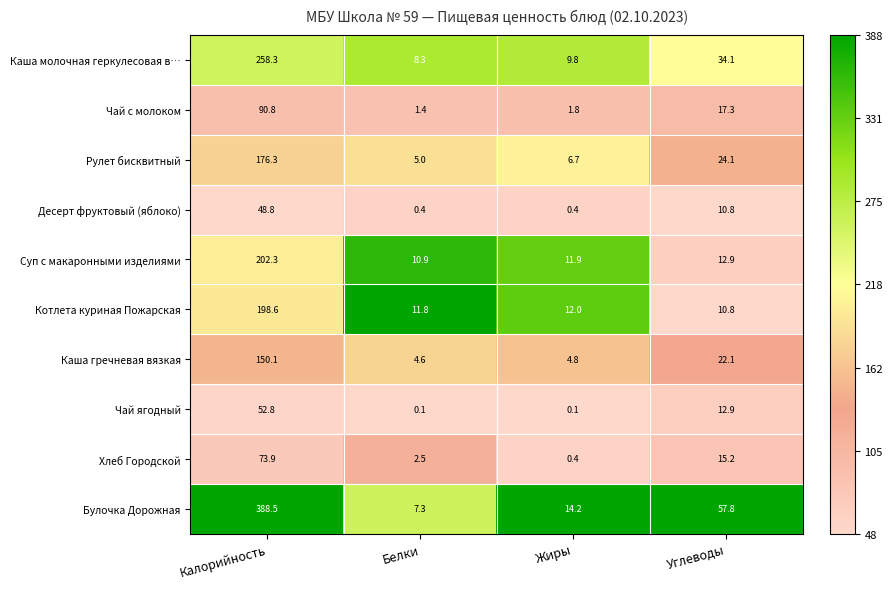

What value does the Рулет бисквитный series have at Углеводы?

24.1